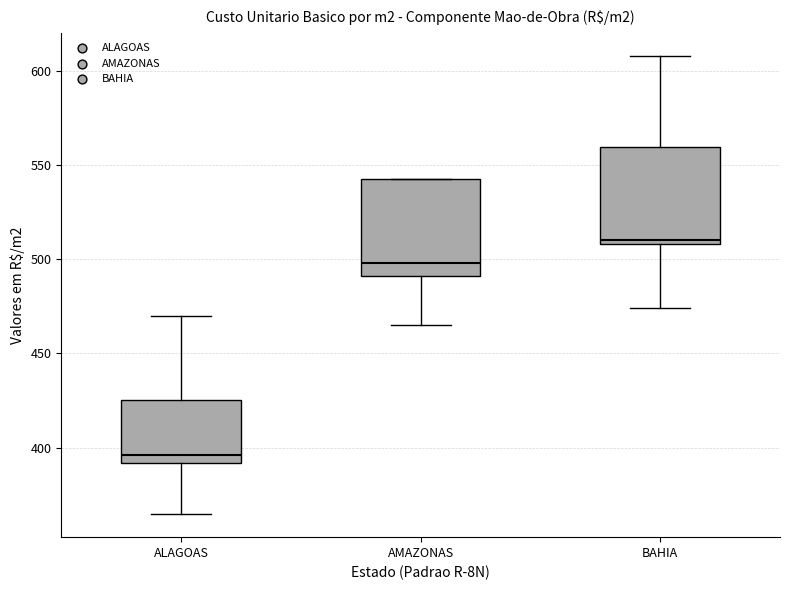

Reading left to right, transcribe this box plot: for each box, give where its median line is, the range the box spans, and where its two whiskers end, as read against the y-axis. The values are not printed on the chart, so give them approximately, as read against the axis.

ALAGOAS: median 395, box 390 to 425, whiskers 365 to 470
AMAZONAS: median 500, box 490 to 540, whiskers 465 to 540
BAHIA: median 510 (just above the box's lower edge), box 510 to 560, whiskers 475 to 610